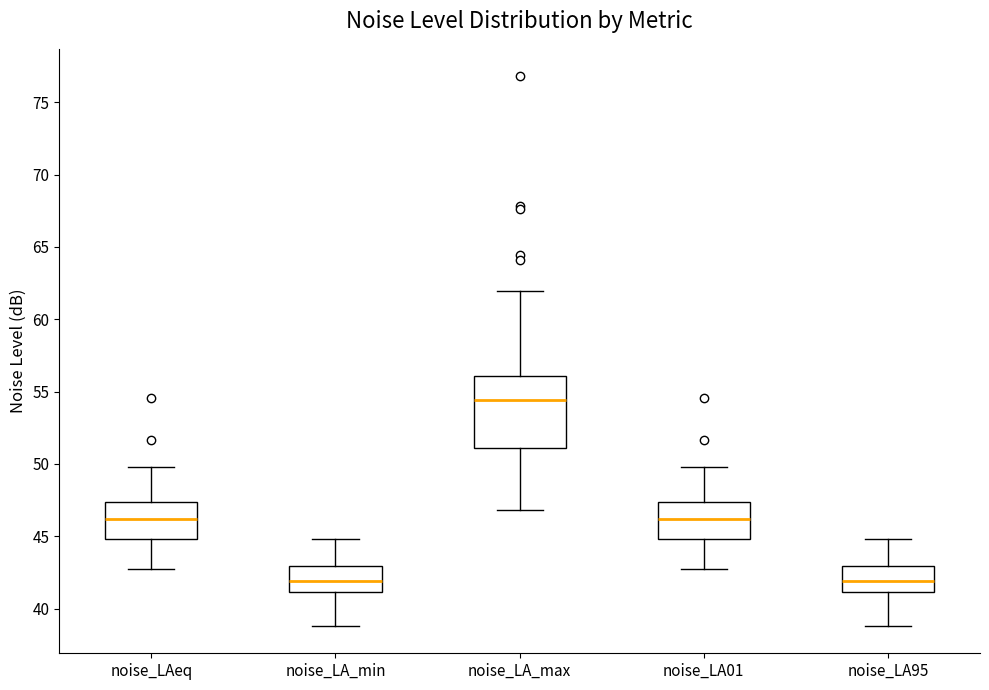

Which box has the highest median line?

noise_LA_max